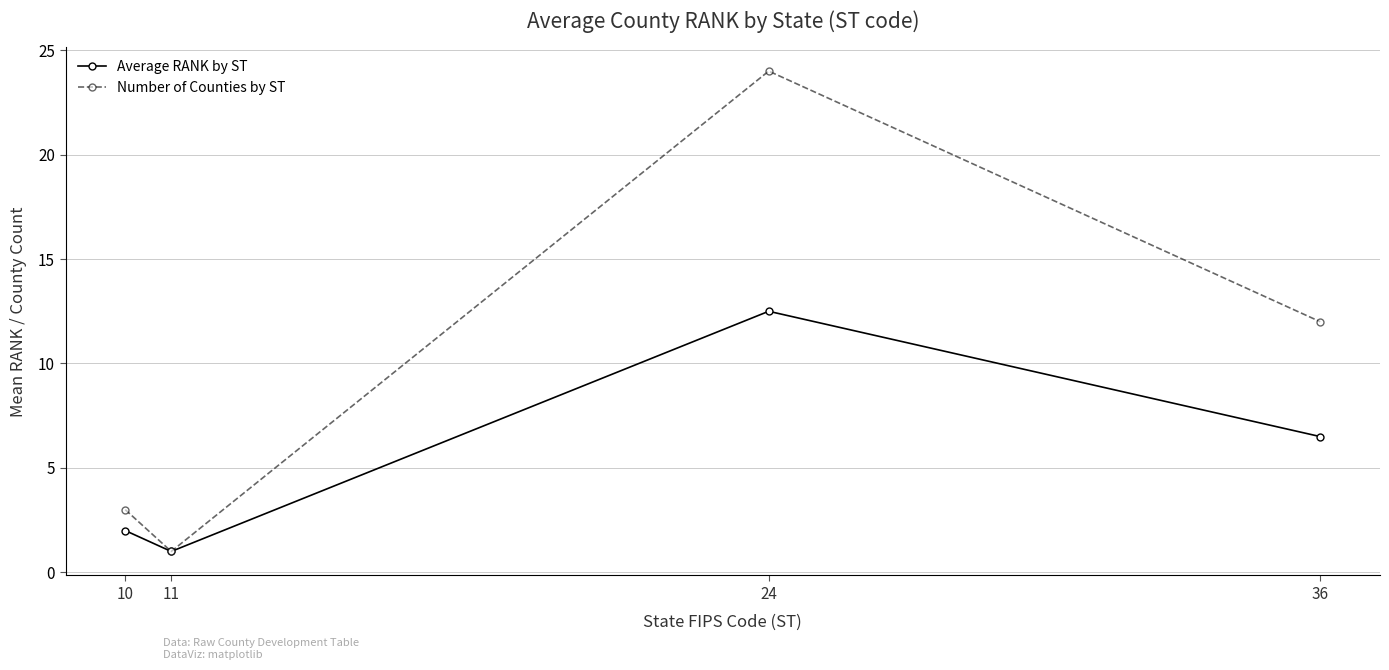

Where does the Average RANK by ST series first go above 6?

24